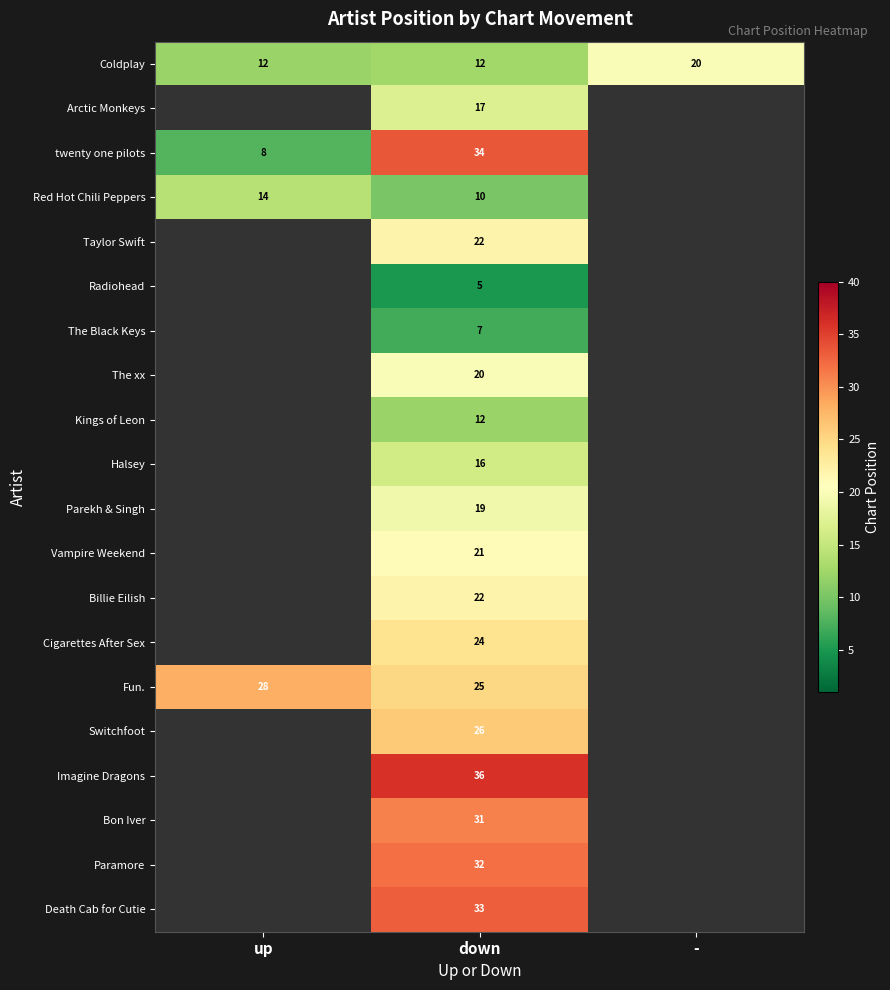

What is the total value across all series at down?

424